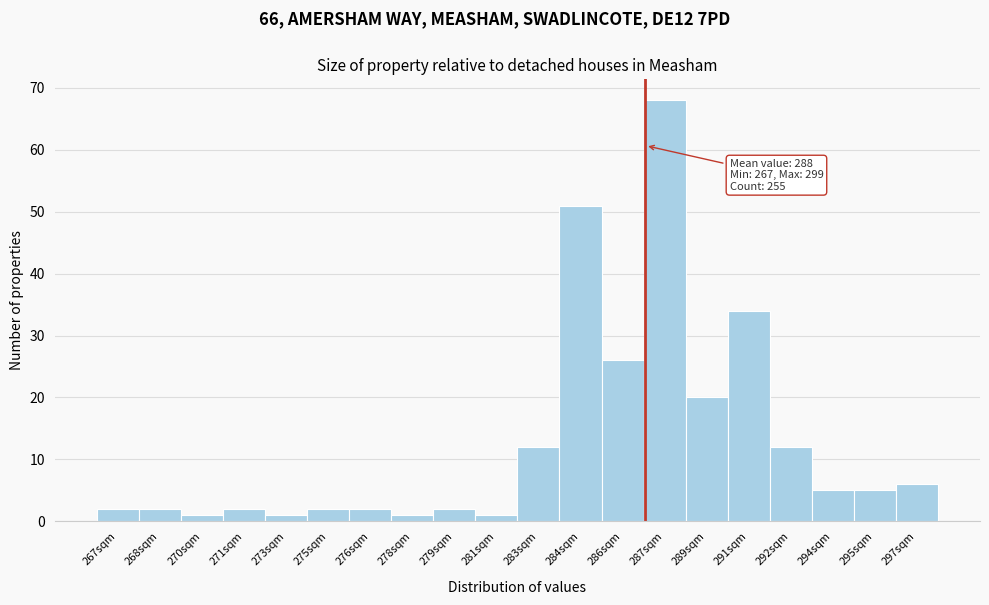

Reading left to right, list all the values displayed in this chart.

267sqm=2	268sqm=2	270sqm=1	271sqm=2	273sqm=1	275sqm=2	276sqm=2	278sqm=1	279sqm=2	281sqm=1	283sqm=12	284sqm=51	286sqm=26	287sqm=68	289sqm=20	291sqm=34	292sqm=12	294sqm=5	295sqm=5	297sqm=6